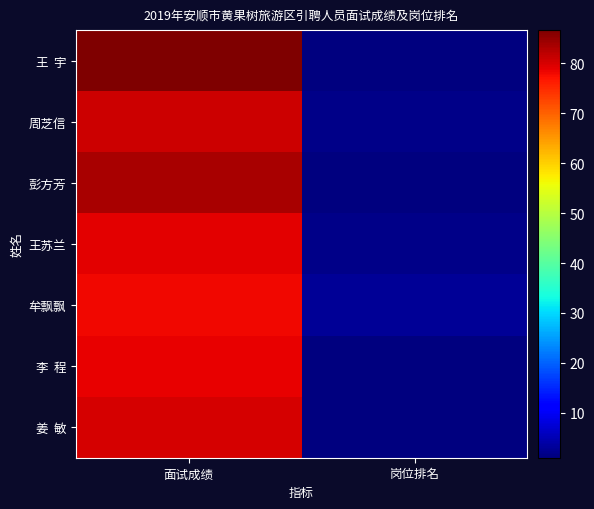

Count the number of categories in the chart.

2